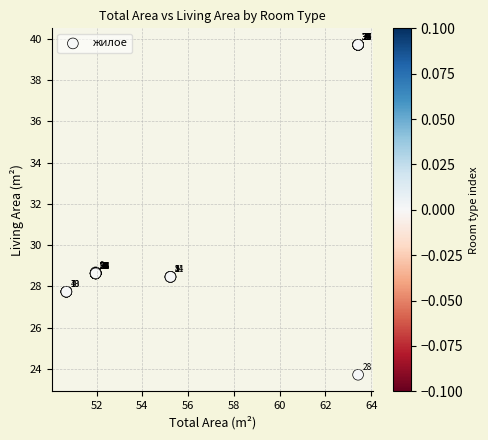

What Y value in the scatter plot is closest to 31?

28.7